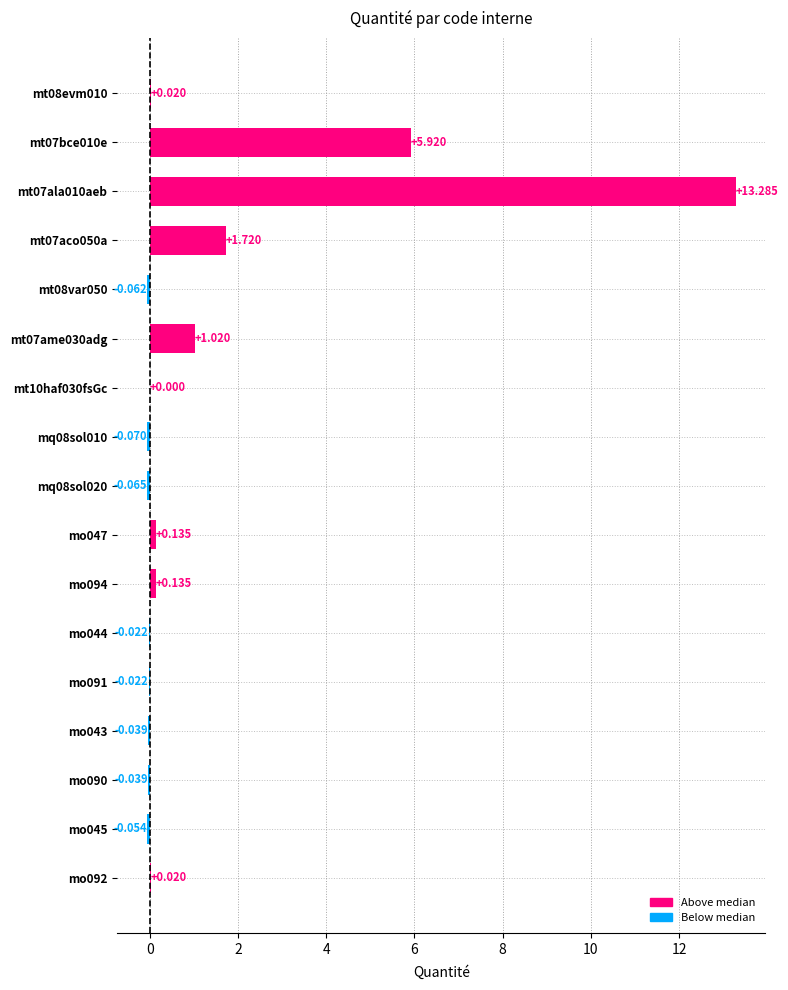

What is the sum of all values?

21.9